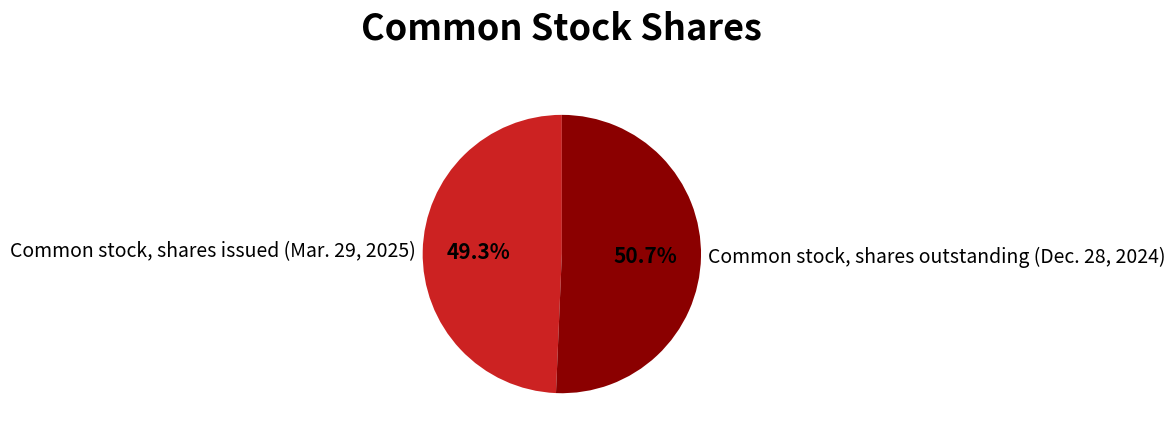

Is it true that Common stock, shares issued (Mar. 29, 2025) is 49% of the pie?

True